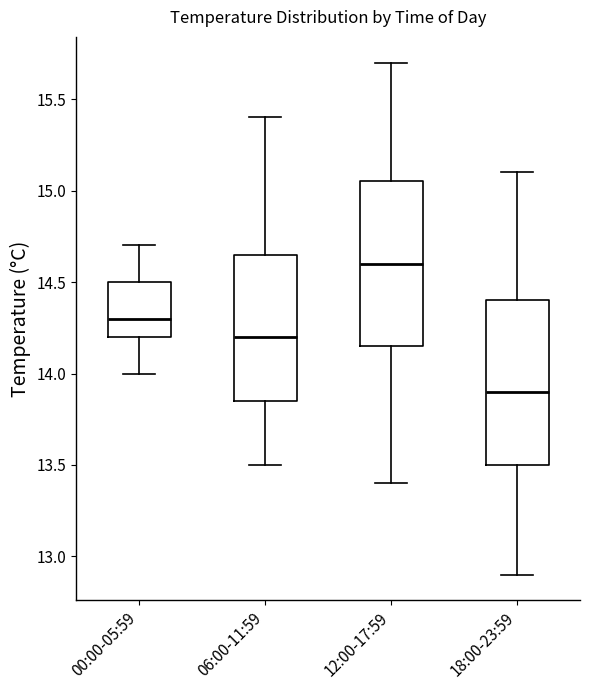

Which box has the lowest median line?

18:00-23:59